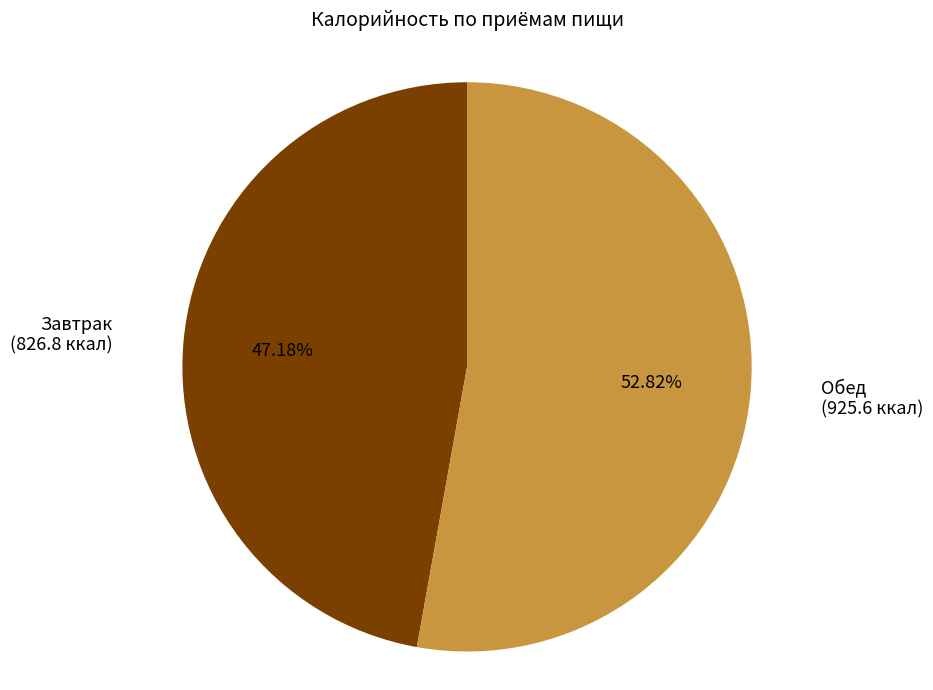

Does any single category account for the majority?

Yes